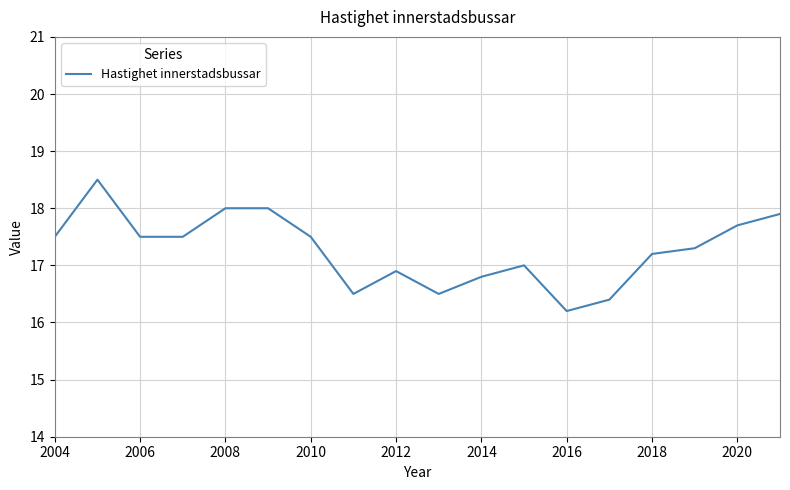

Is this an area chart (filled region under the line)?

No